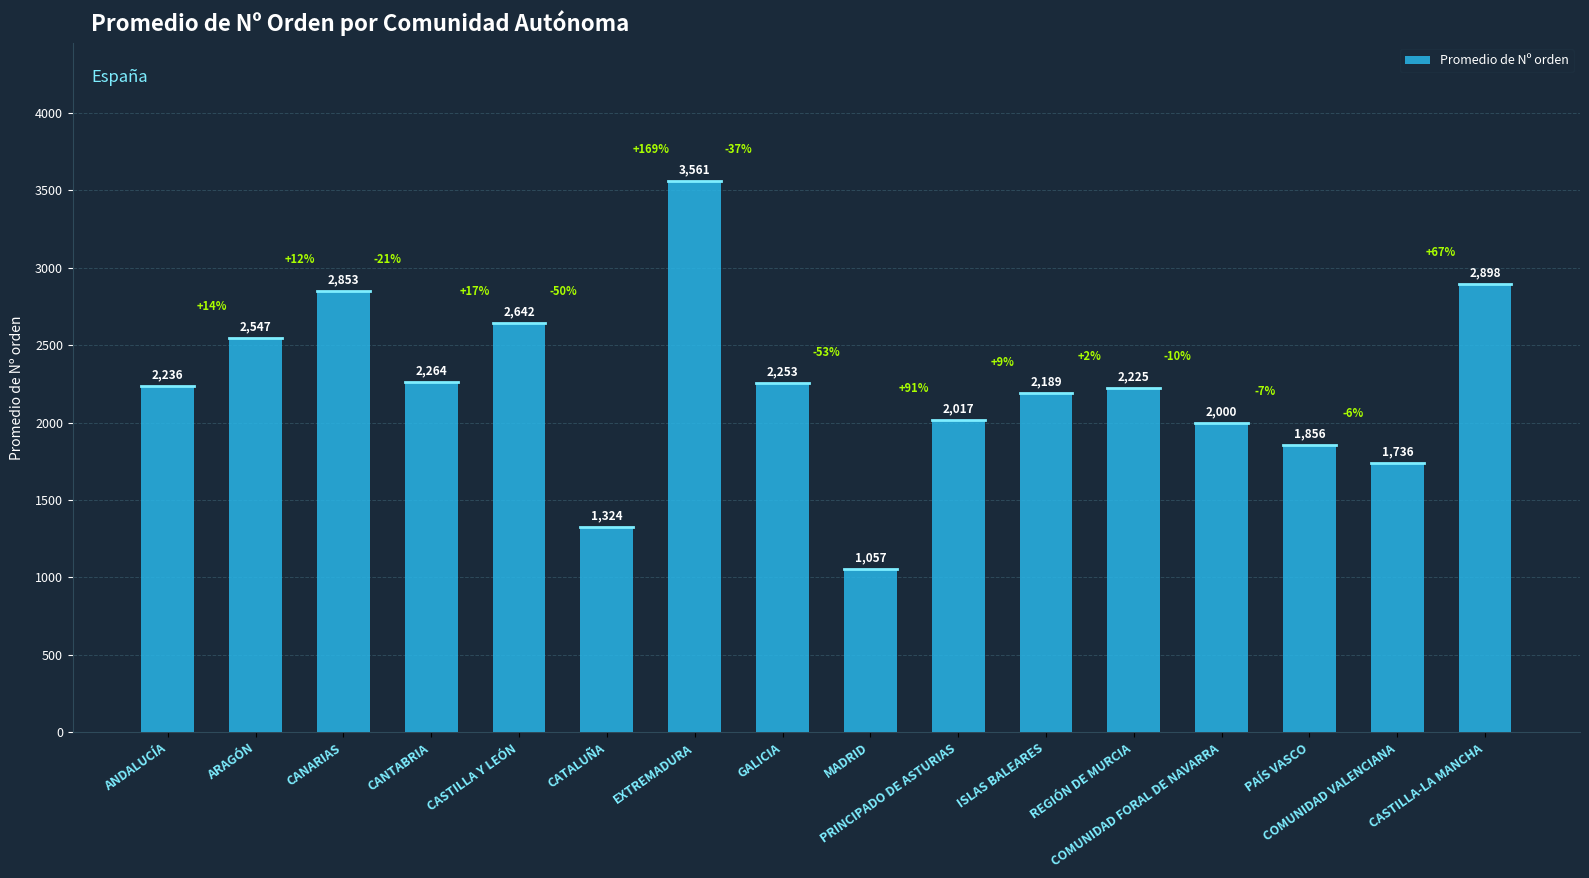

Rank the categories by value from highest to lowest.

EXTREMADURA, CASTILLA-LA MANCHA, CANARIAS, CASTILLA Y LEÓN, ARAGÓN, CANTABRIA, GALICIA, ANDALUCÍA, REGIÓN DE MURCIA, ISLAS BALEARES, PRINCIPADO DE ASTURIAS, COMUNIDAD FORAL DE NAVARRA, PAÍS VASCO, COMUNIDAD VALENCIANA, CATALUÑA, MADRID